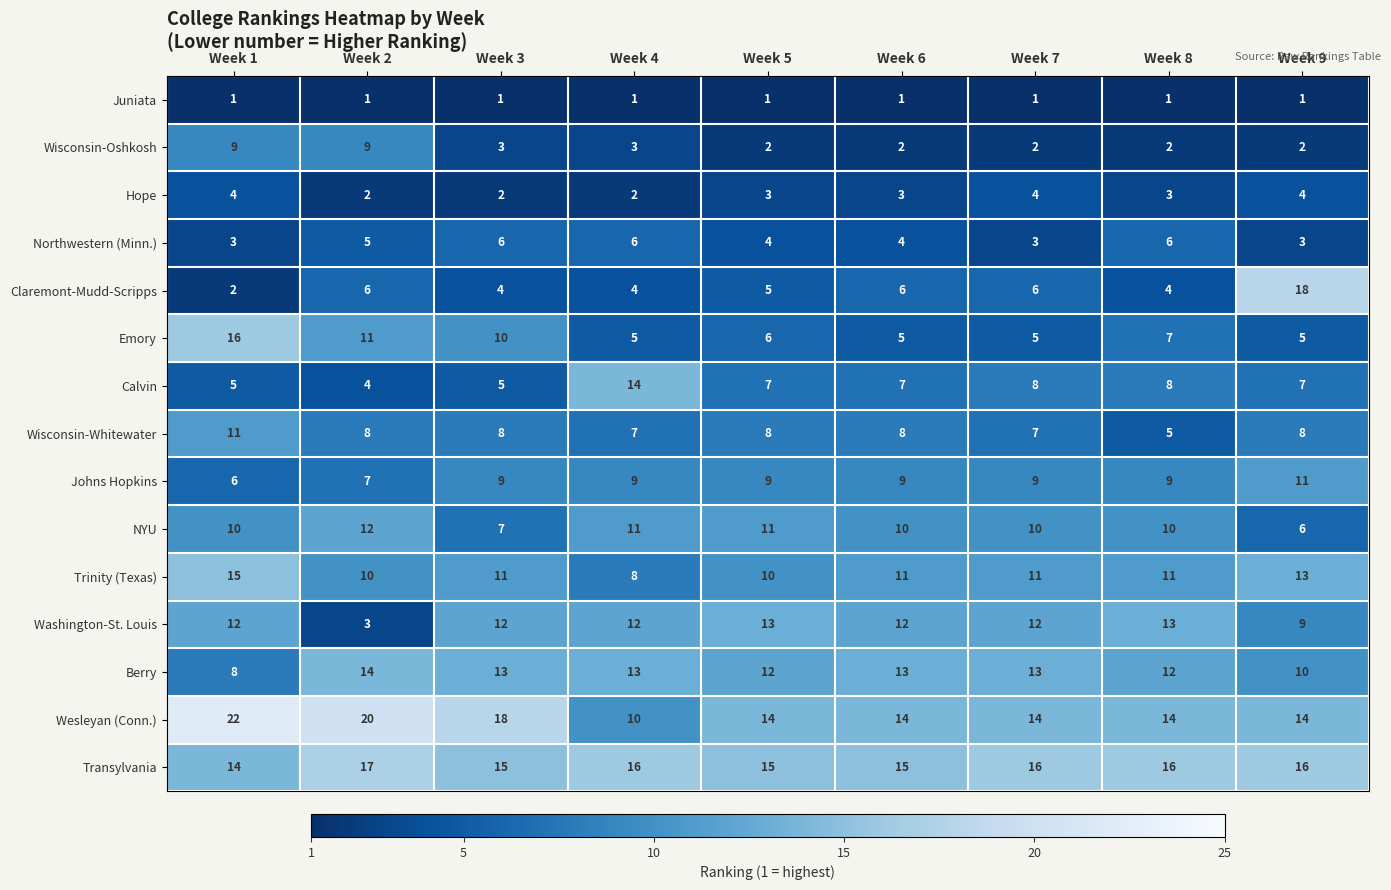

At which label does Berry first exceed 13?

Week 2